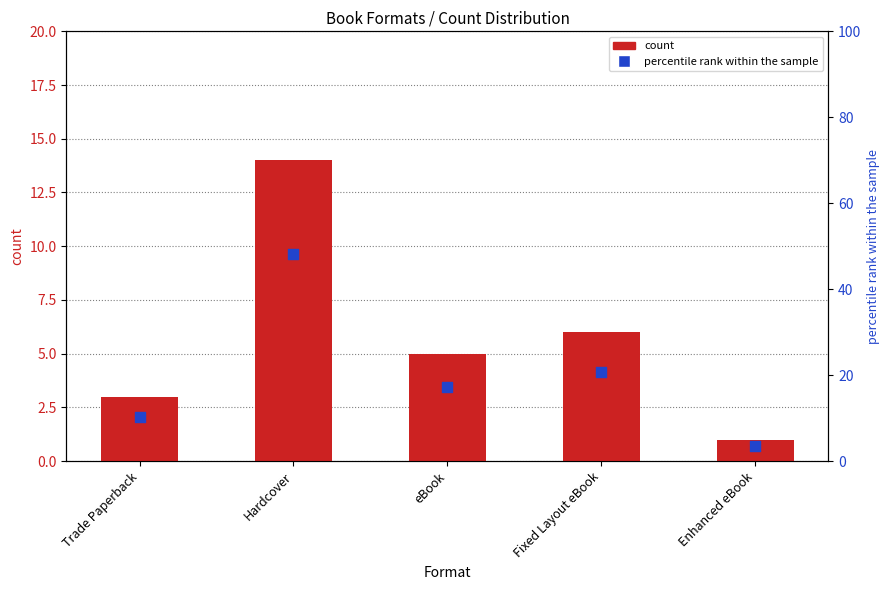

Which series reaches the minimum Y coordinate?

count